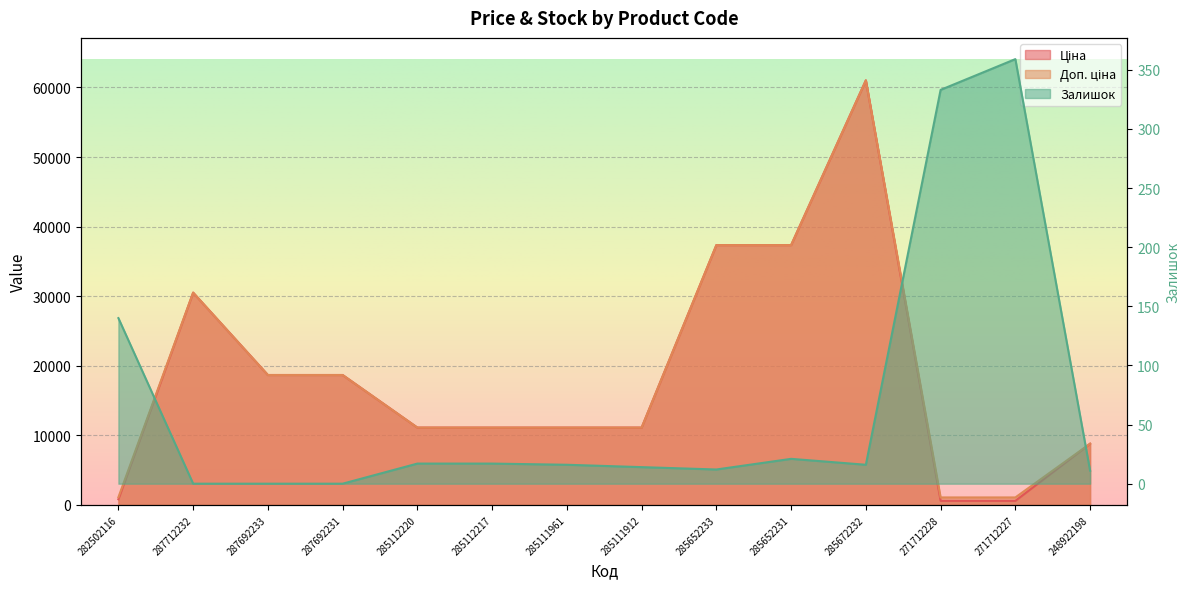

What is the difference between the maximum and second lowest values in the Залишок series?

359.0